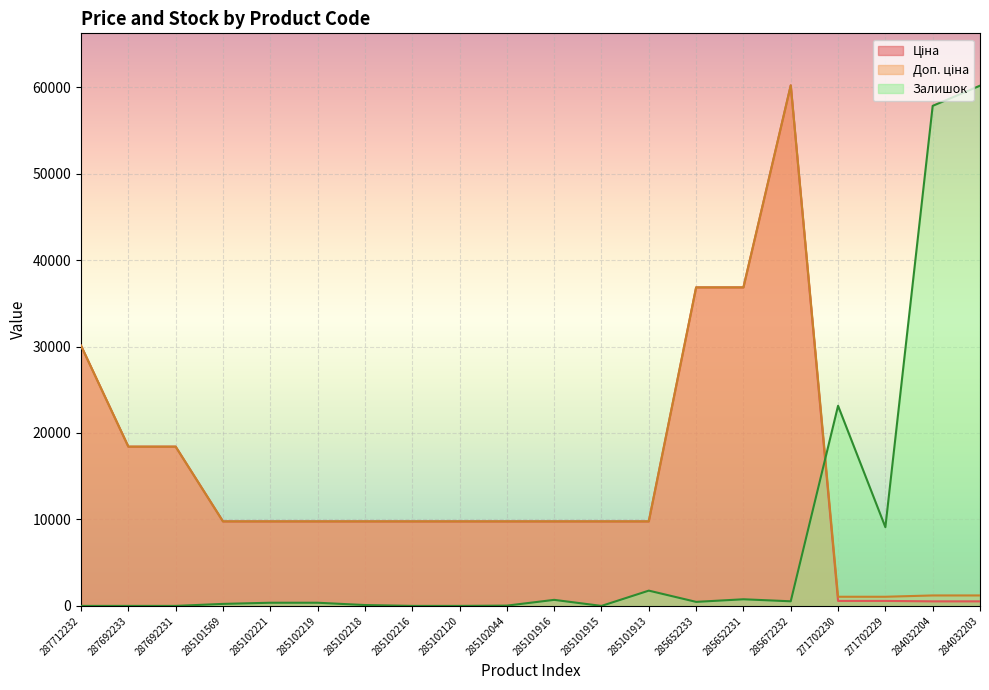

Rank the categories by Доп. ціна value from highest to lowest.

285672232, 285652233, 285652231, 287712232, 287692233, 287692231, 285101569, 285102221, 285102219, 285102218, 285102216, 285102120, 285102044, 285101916, 285101915, 285101913, 284032204, 284032203, 271702230, 271702229